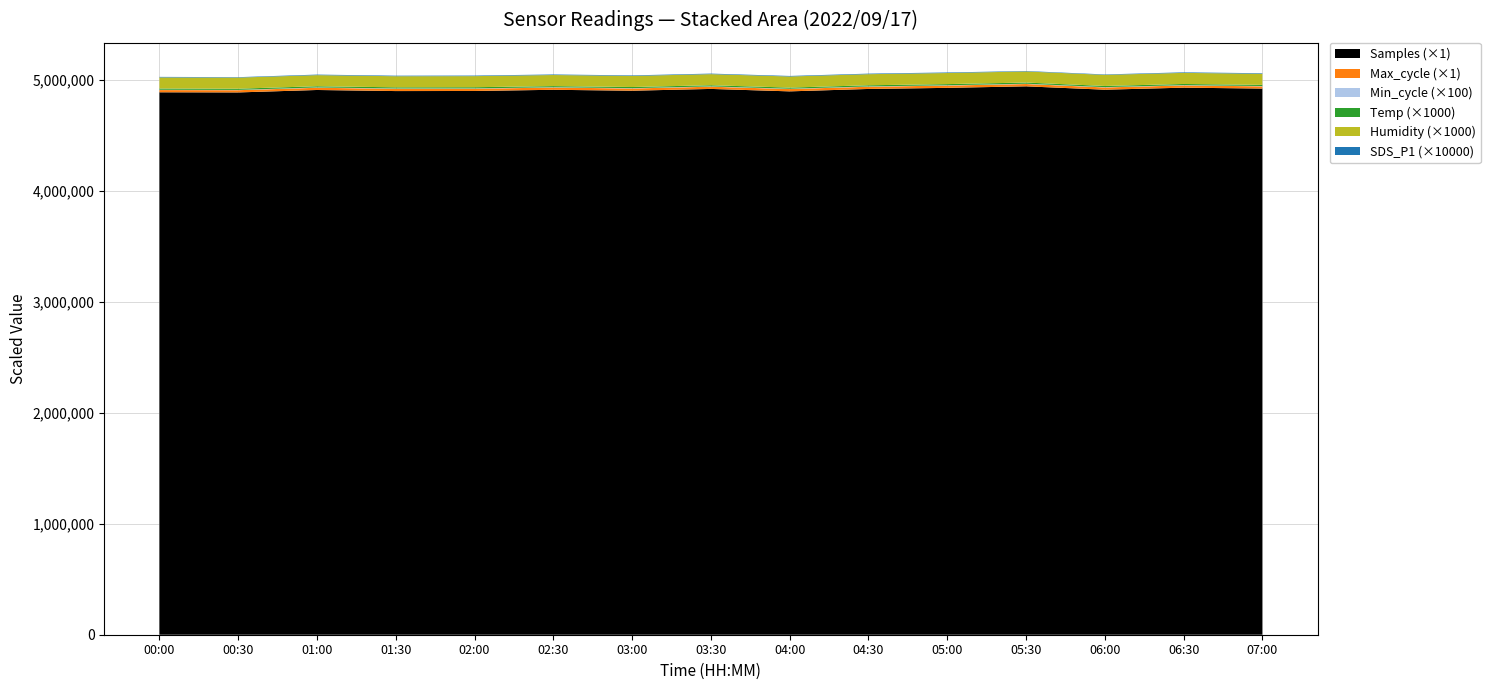

Reading left to right, what are all the values shown in this chart?

Samples: 4889597.0	4888379.0	4910397.0	4900647.0	4901423.0	4912167.0	4903834.0	4919962.0	4898005.0	4919684.0	4929551.0	4943342.0	4912953.0	4931261.0	4923194.0
Max_cycle: 20053.0	20065.0	20046.0	20515.0	20391.0	20057.0	20091.0	20053.0	20818.0	20046.0	20510.0	20897.0	20364.0	20068.0	20092.0
Min_cycle: 28.0	28.0	28.0	28.0	28.0	28.0	28.0	28.0	28.0	28.0	28.0	28.0	28.0	28.0	28.0
Temp: 11.2	10.8	11.0	10.5	10.8	10.4	10.4	10.4	10.4	10.4	10.5	10.5	10.5	10.5	10.4
Humidity: 99.9	99.9	99.9	99.9	99.9	99.9	99.9	99.9	99.9	99.9	99.9	99.9	99.9	99.9	99.9
SDS_P1: 0.5	0.4	0.5	0.5	0.5	0.5	0.5	0.5	0.5	0.5	0.5	0.4	0.4	0.5	0.5